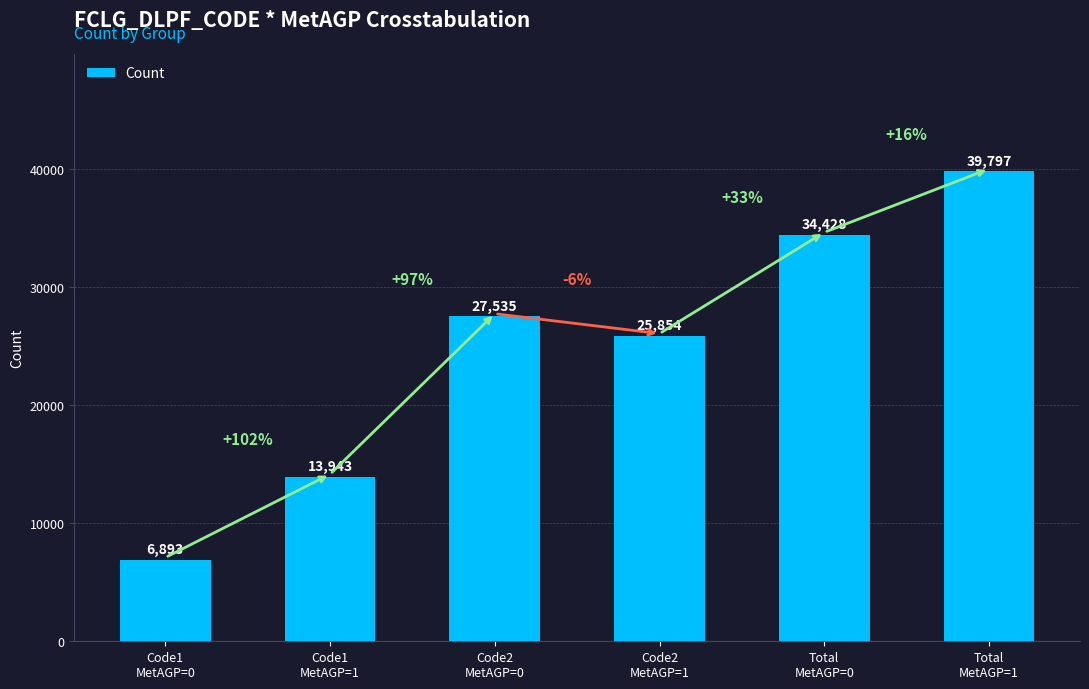

How many categories are shown in the chart?

6